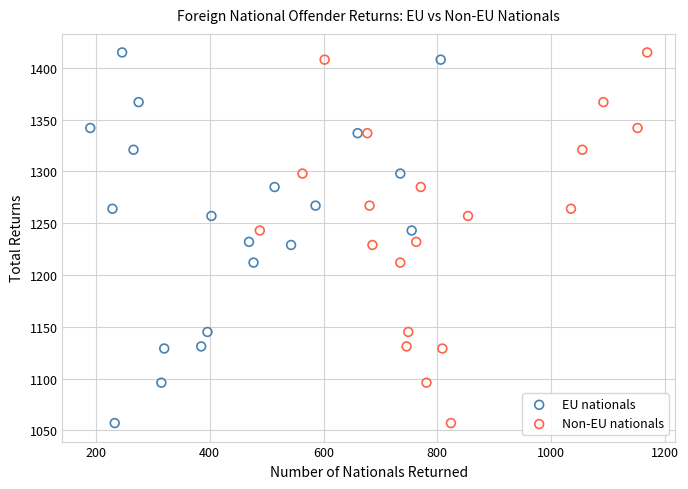

What are all the series names shown in the legend?

EU nationals, Non-EU nationals